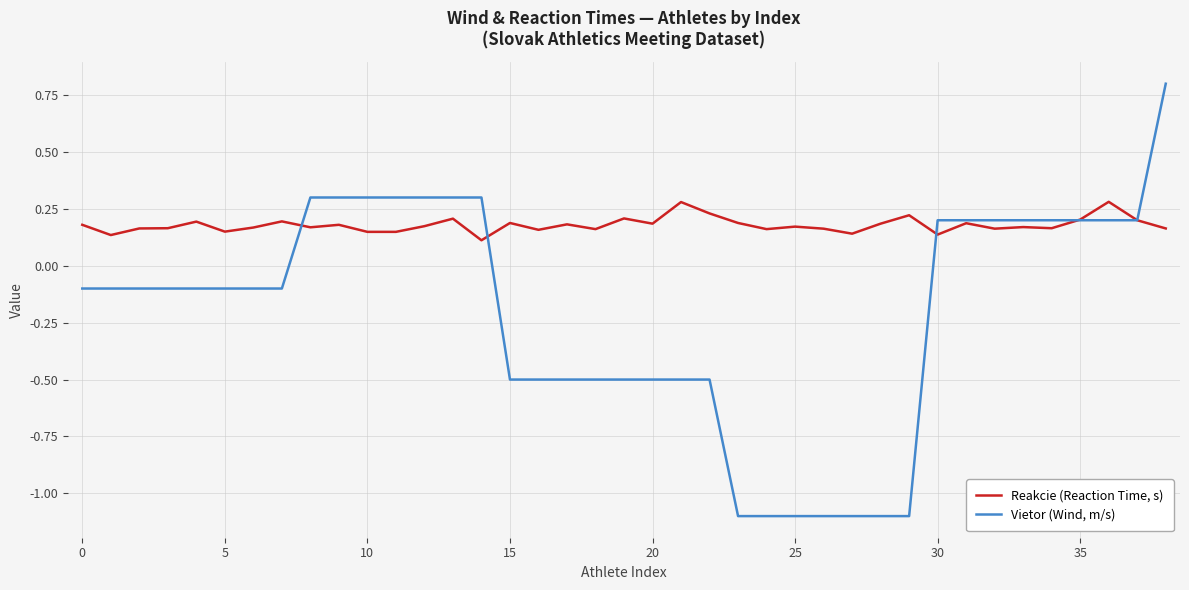

List the series in order of their peak value, lowest first.

Reakcie (Reaction Time, s), Vietor (Wind, m/s)